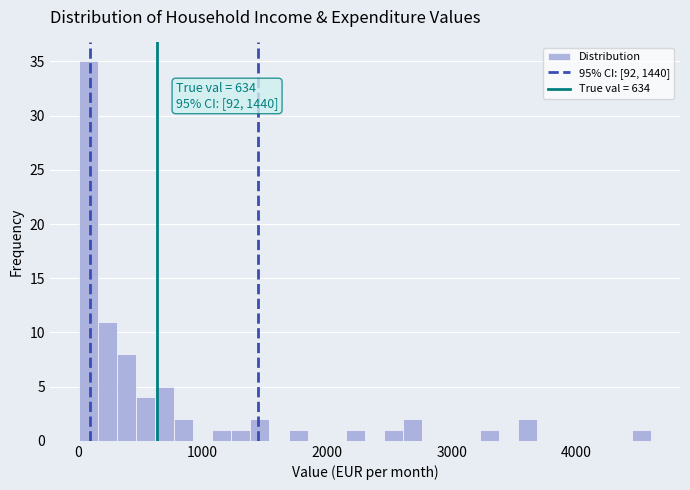

Read against the x-axis, roughly where is the centre of the tallest bar?

100